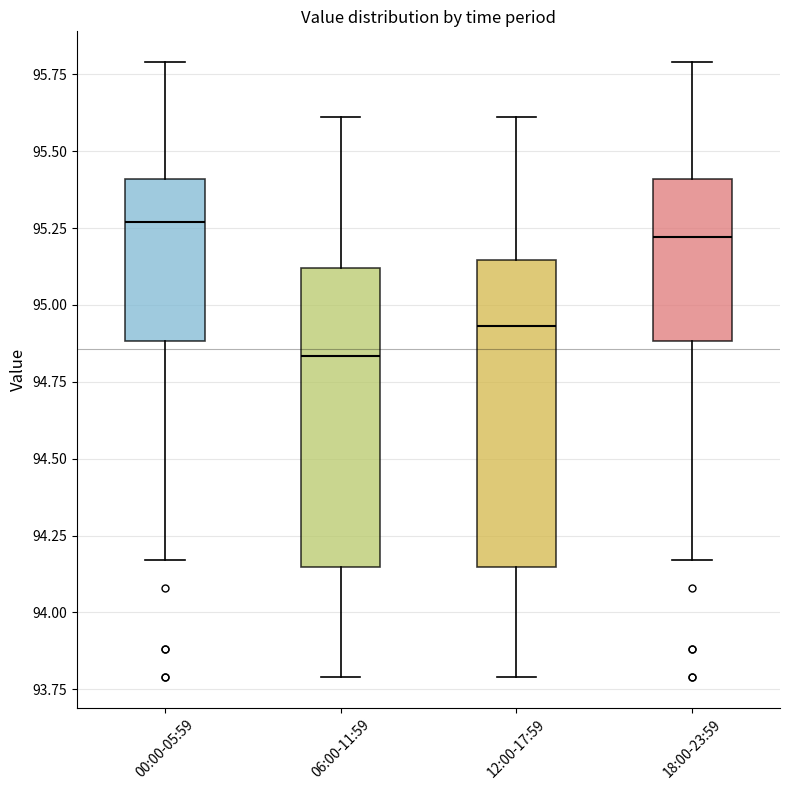

Reading left to right, transcribe this box plot: for each box, give where its median line is, the range the box spans, and where its two whiskers end, as read against the y-axis. The values are not printed on the chart, so give them approximately, as read against the axis.

00:00-05:59: median 95.25, box 94.90 to 95.40, whiskers 94.15 to 95.80
06:00-11:59: median 94.85, box 94.15 to 95.10, whiskers 93.80 to 95.60
12:00-17:59: median 94.95, box 94.15 to 95.15, whiskers 93.80 to 95.60
18:00-23:59: median 95.20, box 94.90 to 95.40, whiskers 94.15 to 95.80